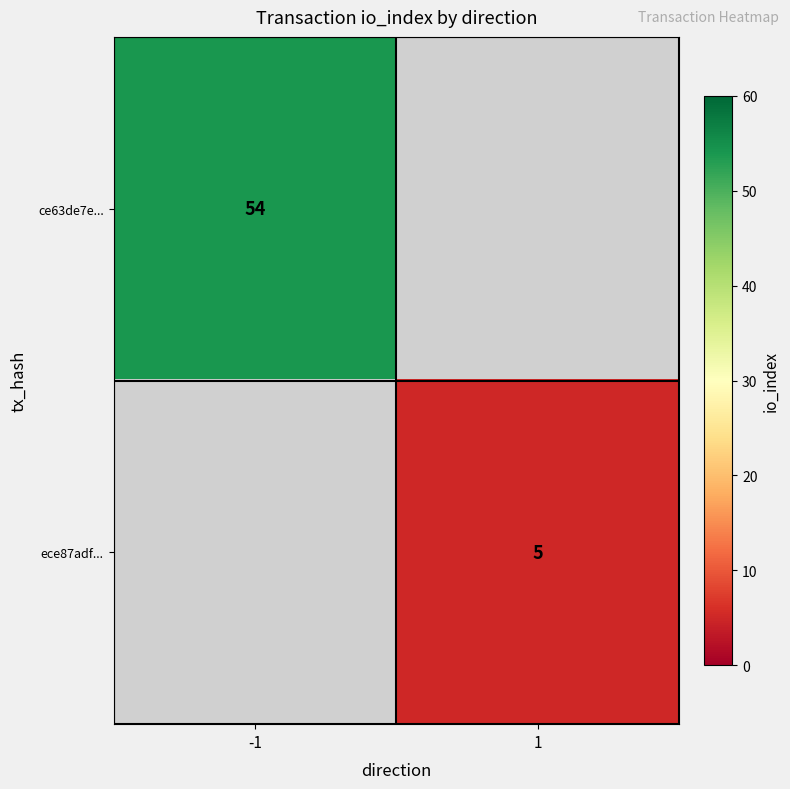

At which category does the chart reach its peak across all series?

-1